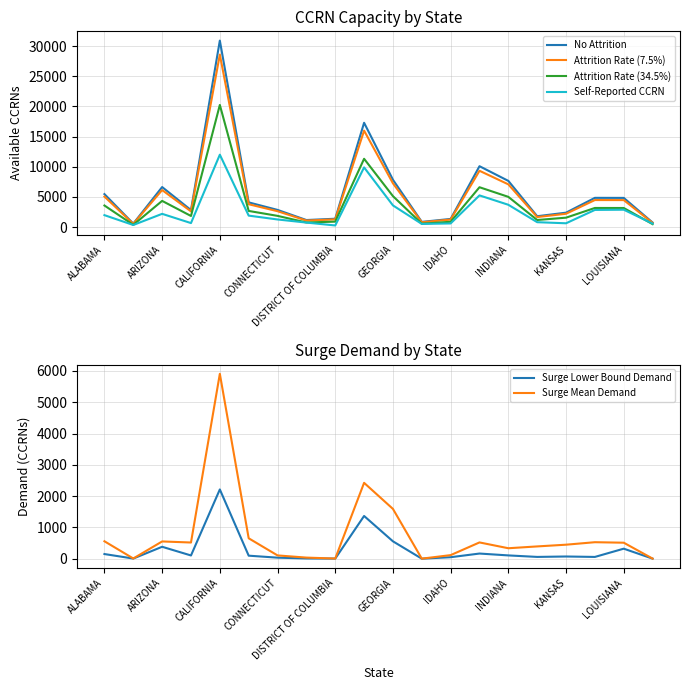

True or false: No Attrition and Surge Lower Bound Demand intersect in this chart.

False